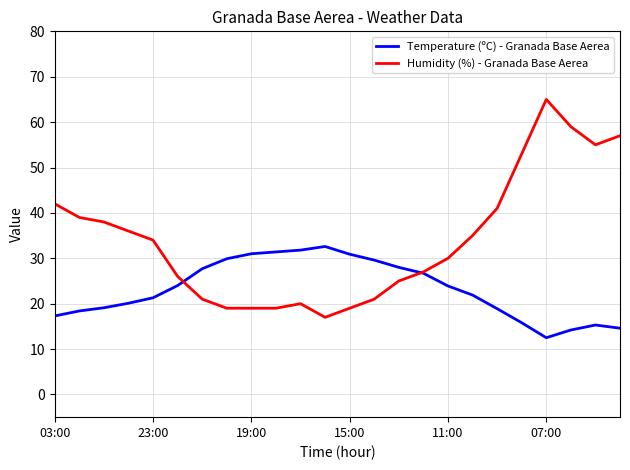

What is the sum of all Humidity (%) - Granada Base Aerea values?

817.0